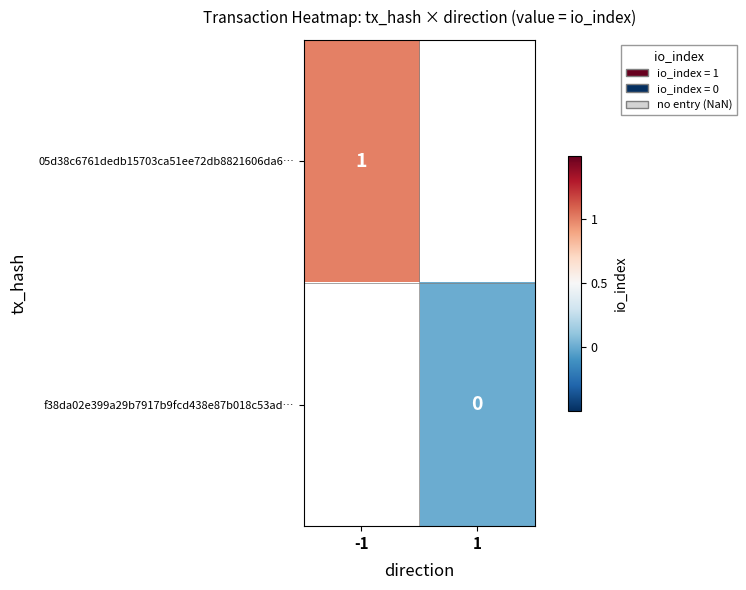

The value of 05d38c6761dedb15703ca51ee72db8821606da6… at -1 is 0. True or false?

False